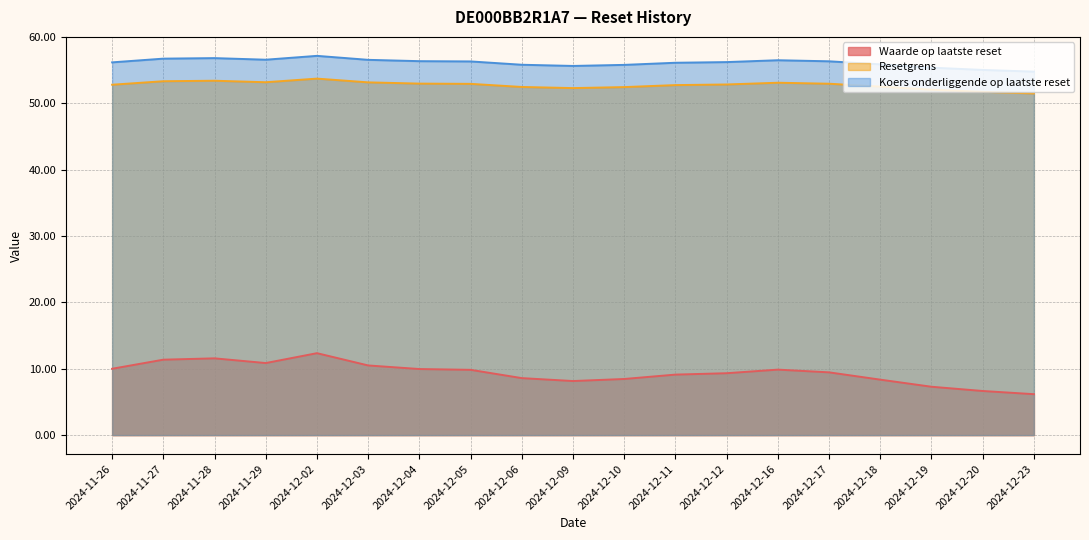

Reading left to right, list all the values displayed in this chart.

Waarde op laatste reset: 10.0	11.4	11.6	10.9	12.3	10.5	10.0	9.8	8.6	8.2	8.5	9.1	9.3	9.9	9.5	8.4	7.3	6.7	6.2
Resetgrens: 52.8	53.3	53.4	53.2	53.7	53.2	53.0	52.9	52.5	52.3	52.5	52.8	52.8	53.1	53.0	52.5	52.1	51.7	51.5
Koers onderliggende op laatste reset: 56.2	56.7	56.8	56.6	57.2	56.6	56.4	56.3	55.8	55.6	55.8	56.1	56.2	56.5	56.3	55.9	55.4	55.0	54.8